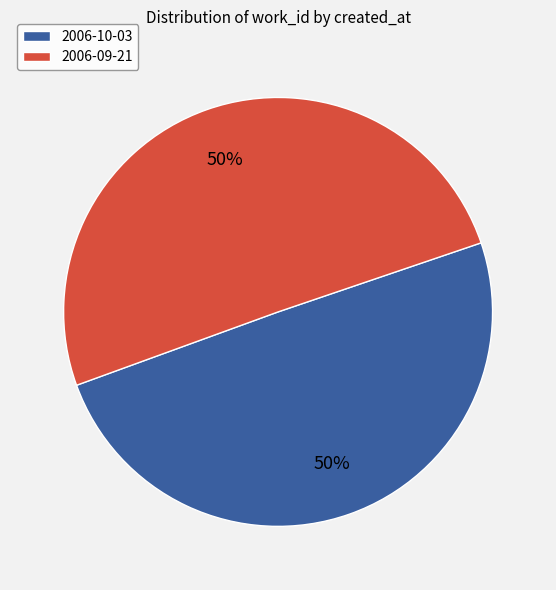

To the nearest percent, what portion does 2006-10-03 represent?

50%